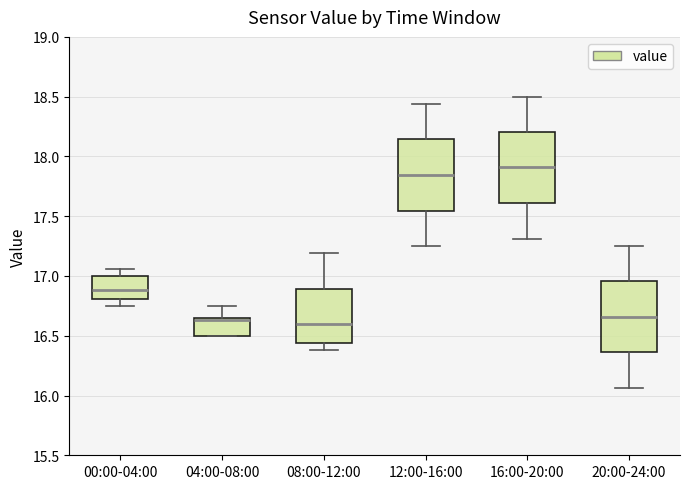

Reading left to right, transcribe this box plot: for each box, give where its median line is, the range the box spans, and where its two whiskers end, as read against the y-axis. The values are not printed on the chart, so give them approximately, as read against the axis.

00:00-04:00: median 16.90, box 16.80 to 17.00, whiskers 16.75 to 17.05
04:00-08:00: median 16.65 (just below the box's upper edge), box 16.50 to 16.65, whiskers 16.50 to 16.75
08:00-12:00: median 16.60, box 16.45 to 16.90, whiskers 16.40 to 17.20
12:00-16:00: median 17.85, box 17.55 to 18.15, whiskers 17.25 to 18.45
16:00-20:00: median 17.90, box 17.60 to 18.20, whiskers 17.30 to 18.50
20:00-24:00: median 16.65, box 16.35 to 16.95, whiskers 16.05 to 17.25